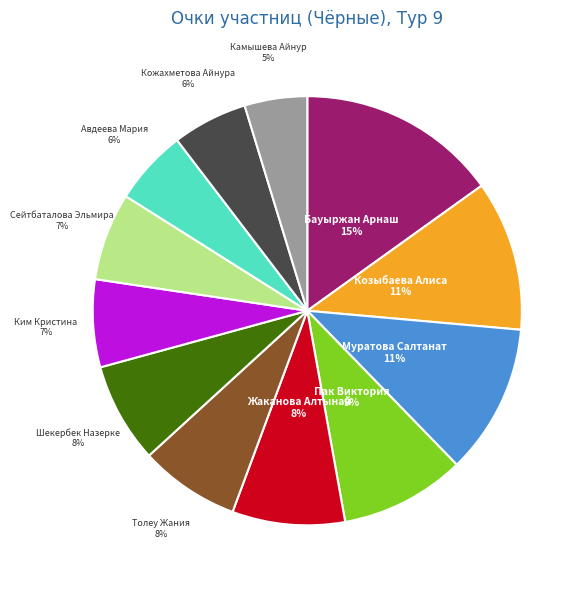

To the nearest percent, what is the average slice percentage?

8%